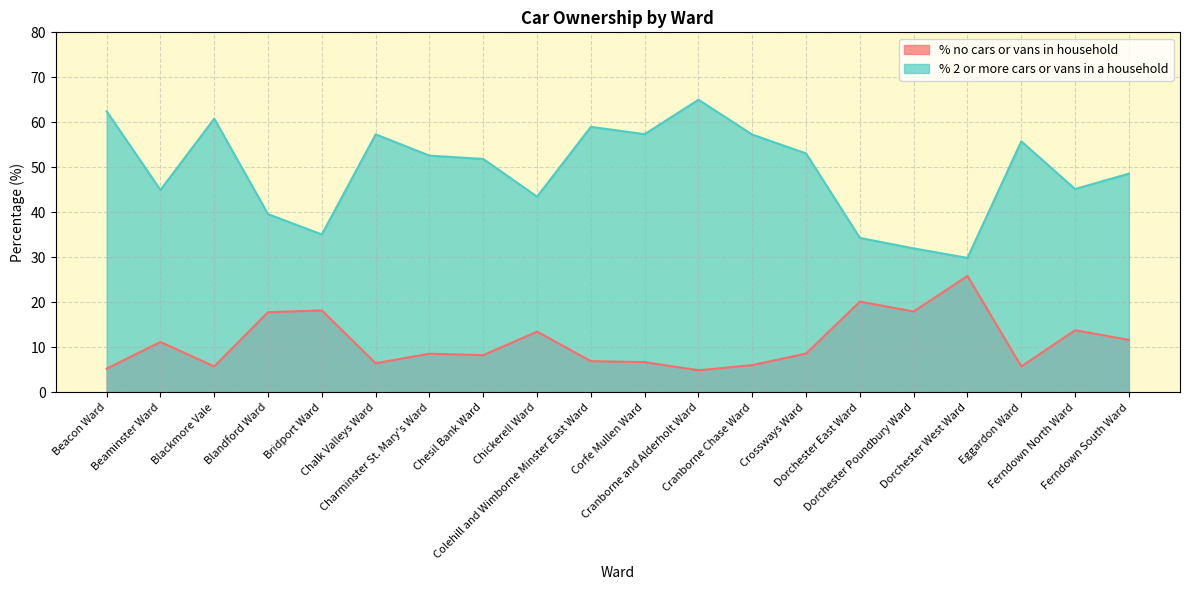

What position from the right is Ferndown North Ward?

2